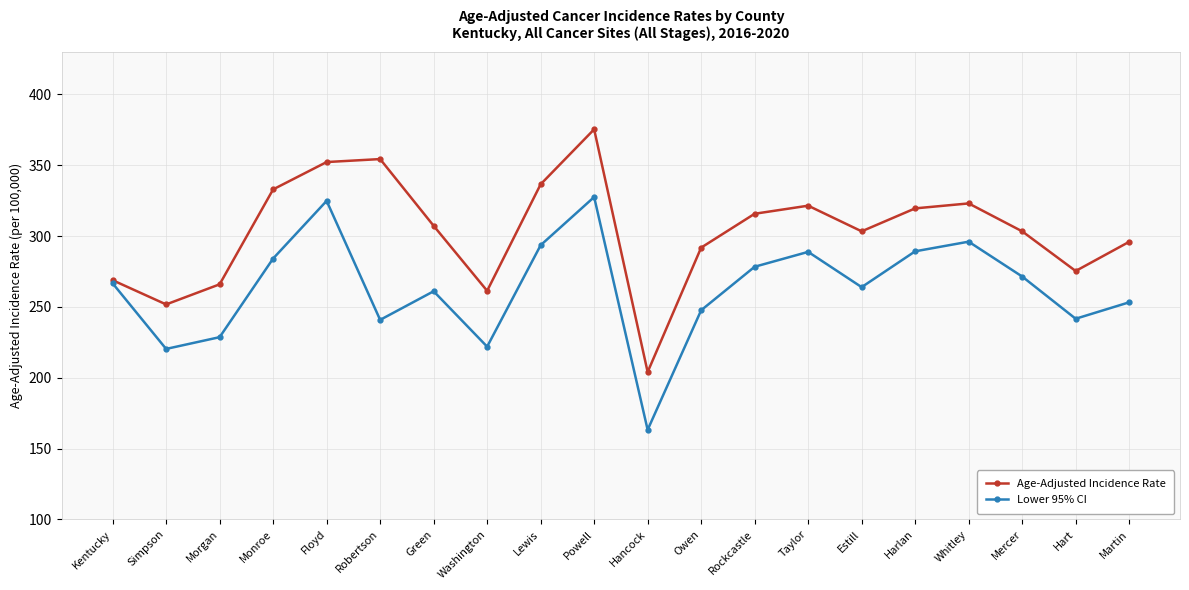

What are all the series names shown in the legend?

Age-Adjusted Incidence Rate, Lower 95% CI